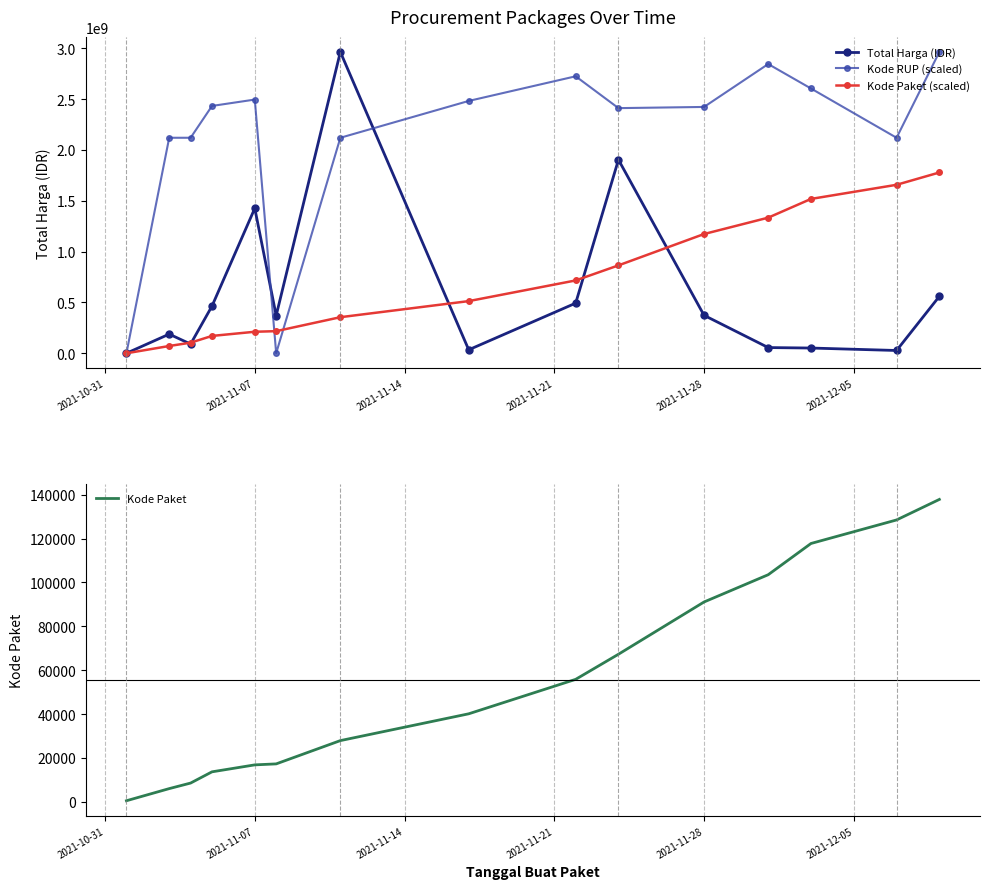

At which label is Total Harga (IDR) closest to 1481893420?

2021-11-07